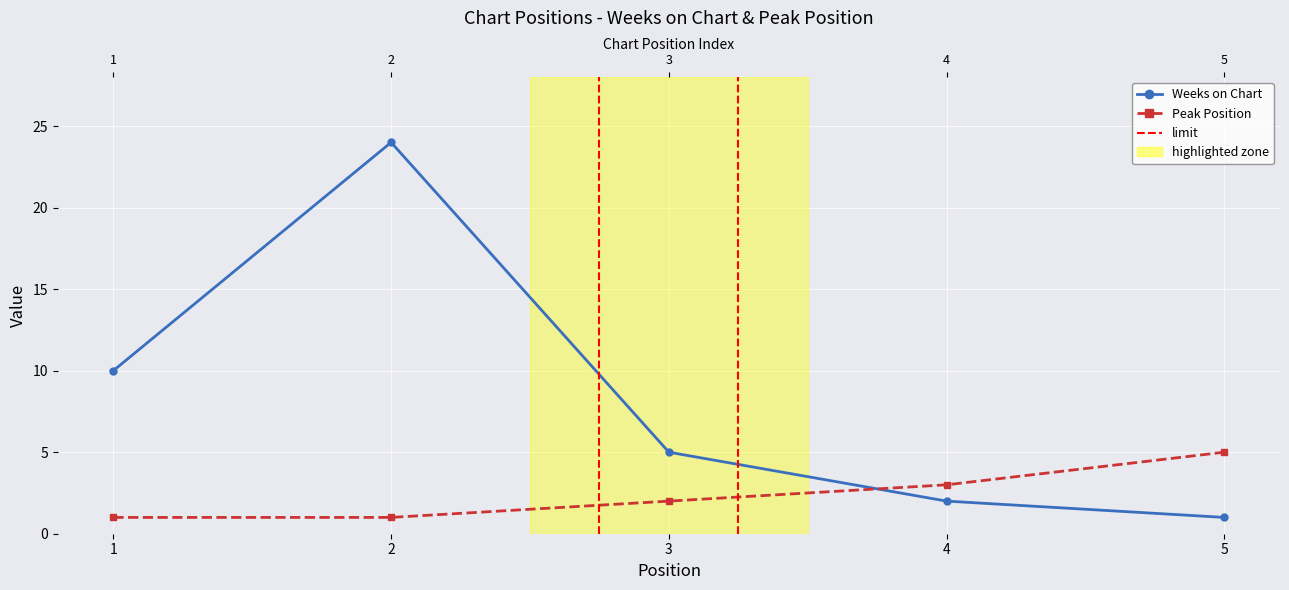

List the series in order of their peak value, lowest first.

Peak Position, Weeks on Chart